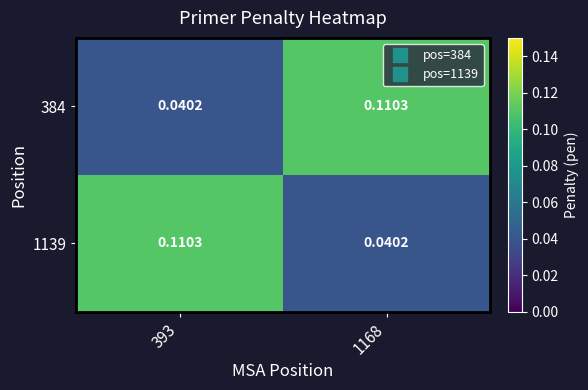

Is the value of 1139 at 1168 greater than the value of 384 at 1168?

No